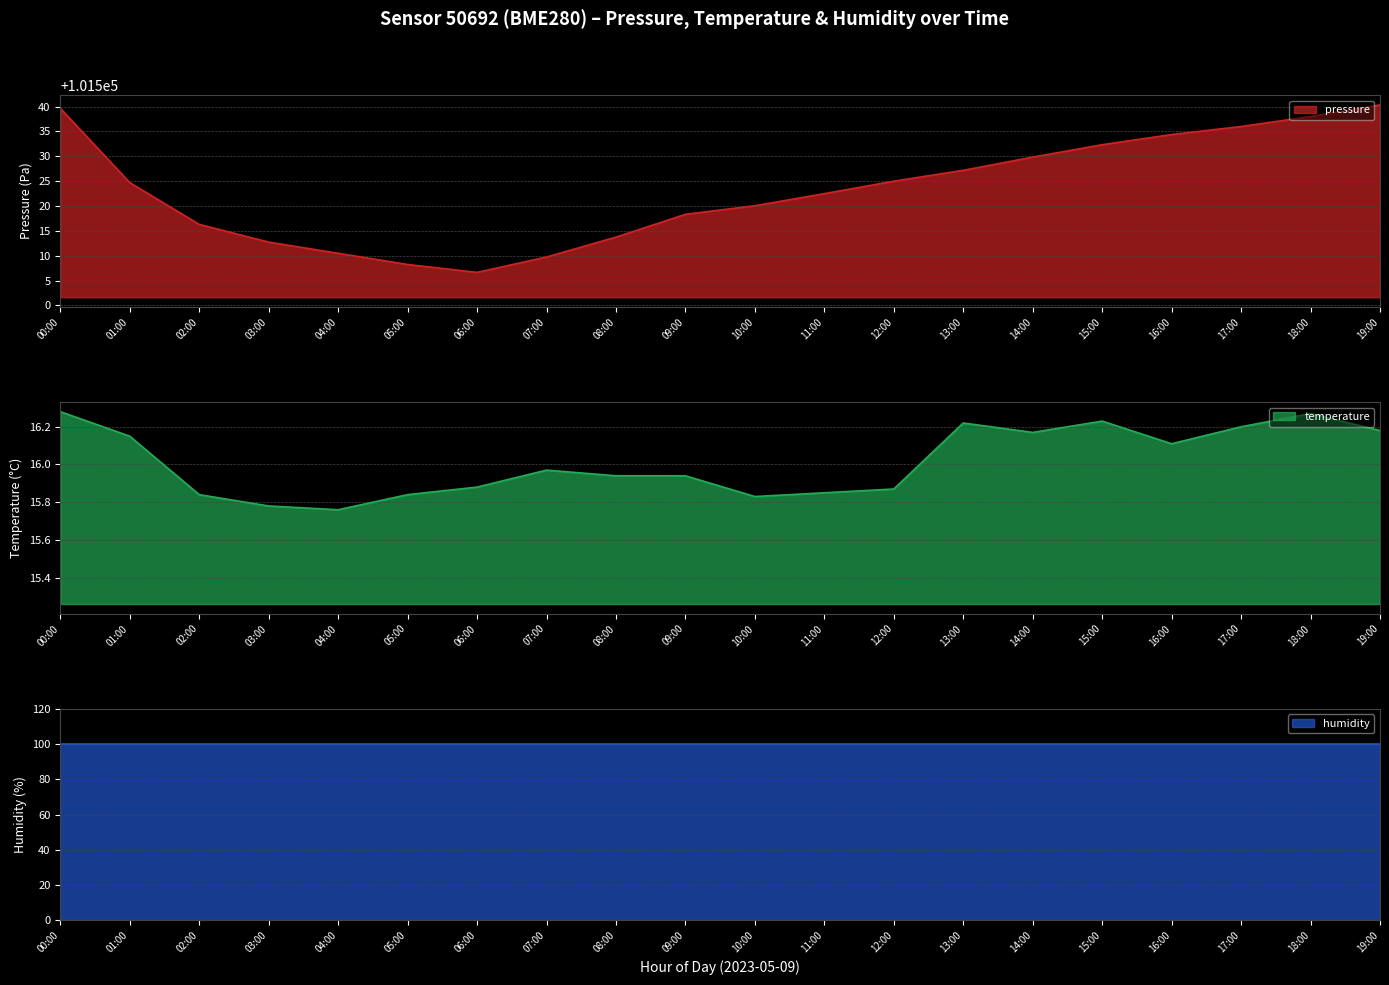

True or false: pressure has a value of 101536.0 at 17:00.

True